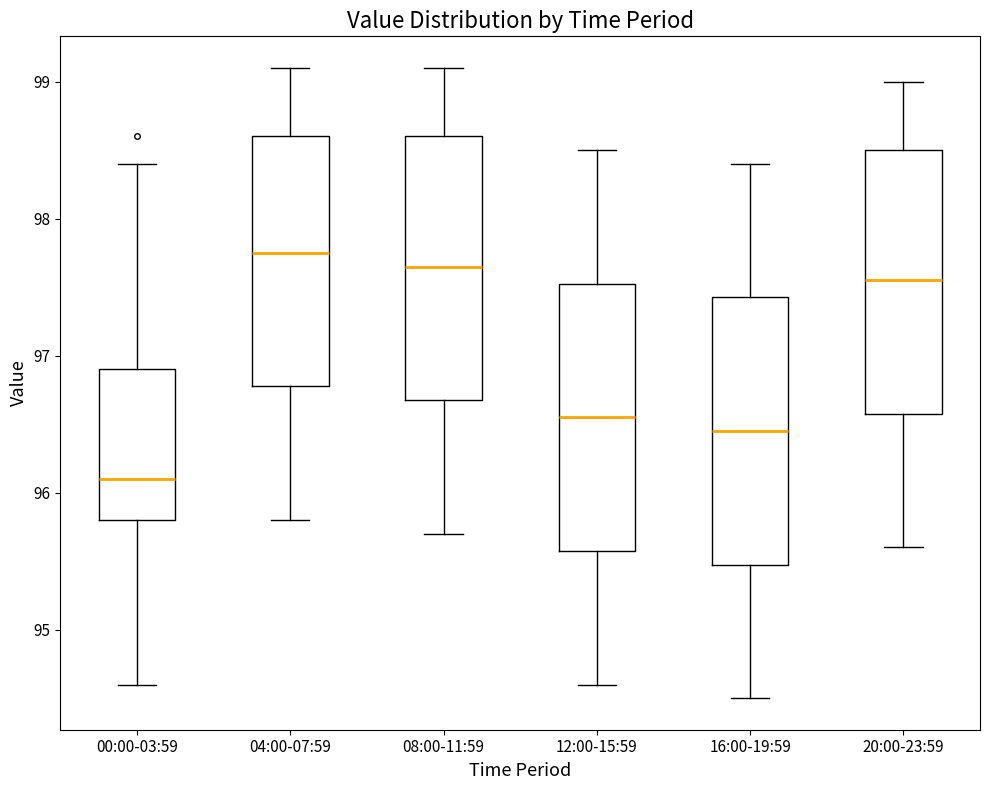

Where is the lower edge of the box for 04:00-07:59 on the y-axis? The values are not printed on the chart, so give them approximately, as read against the axis.

96.8